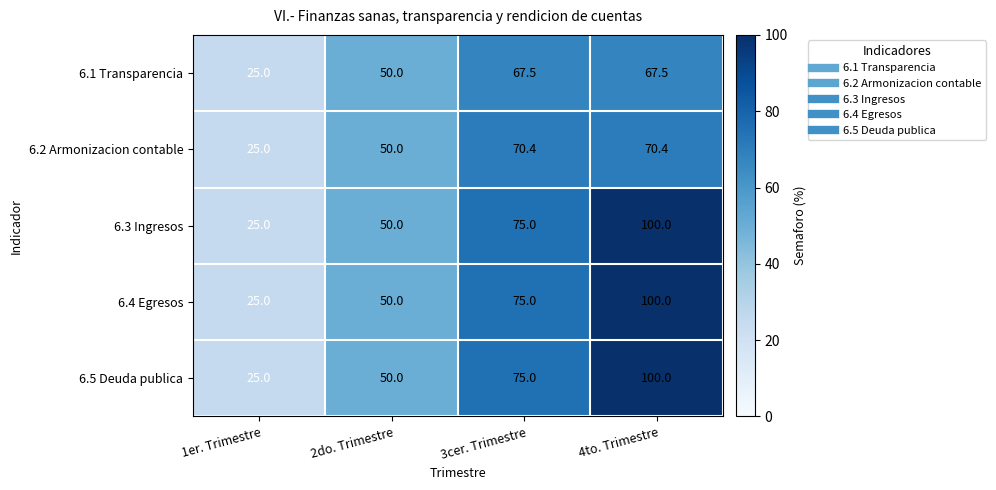

Is the value of 6.2 Armonizacion contable at 1er. Trimestre greater than the value of 6.4 Egresos at 3cer. Trimestre?

No